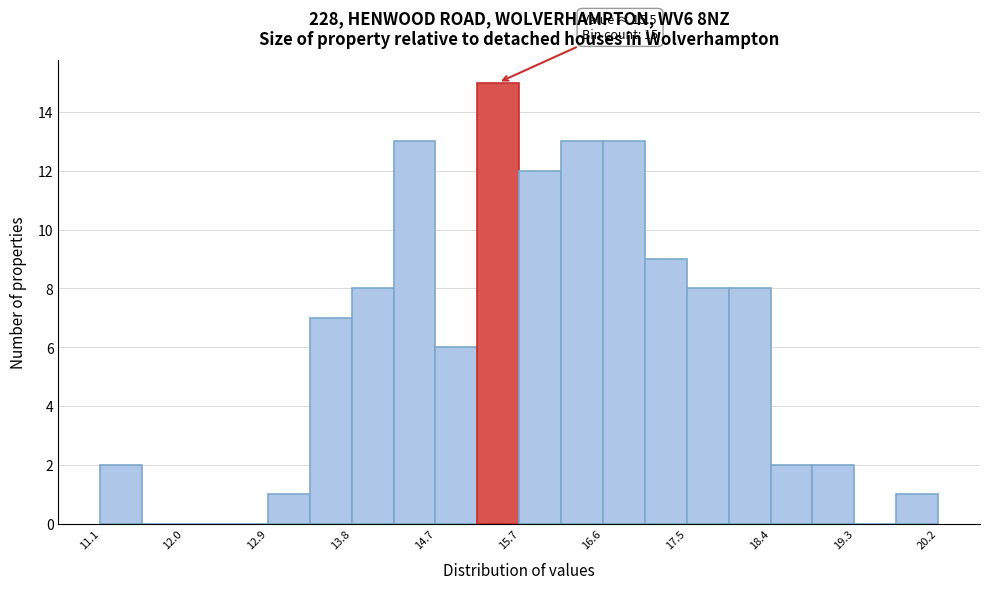

Which range on the x-axis has the tallest bar?

15.2 to 15.7